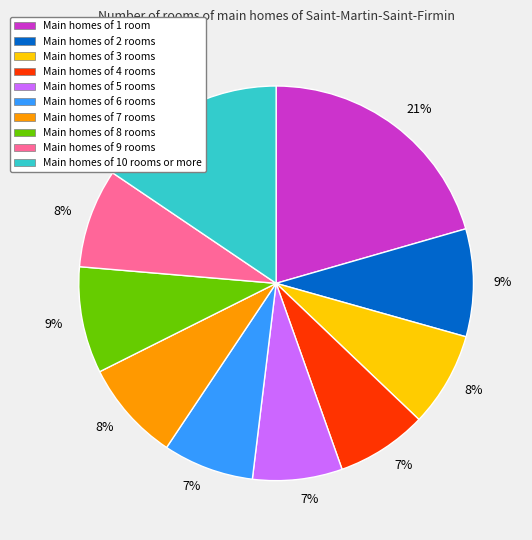

To the nearest percent, what is the average slice percentage?

10%